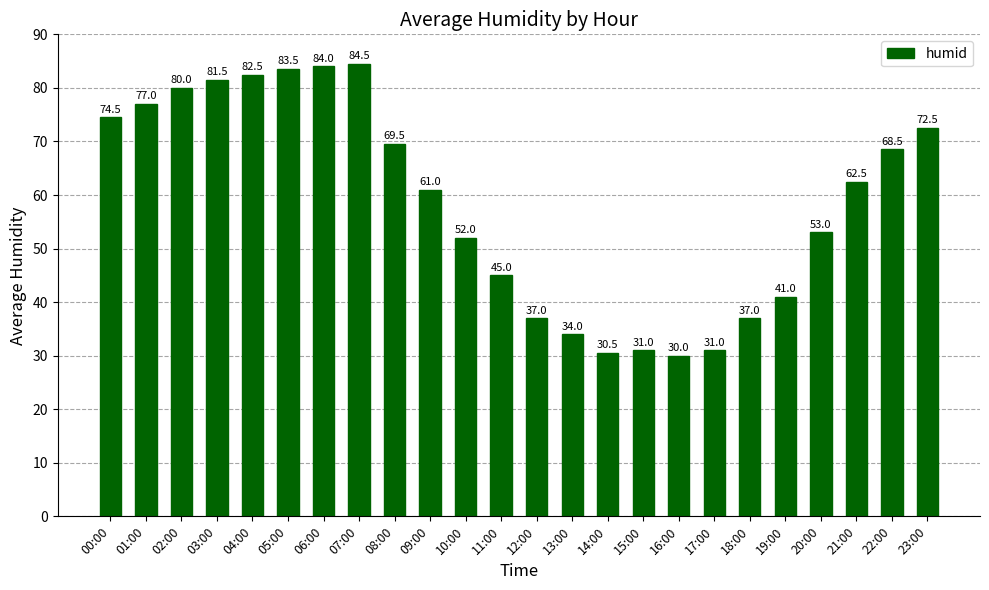

True or false: the data shows 84.5 at 07:00.

True